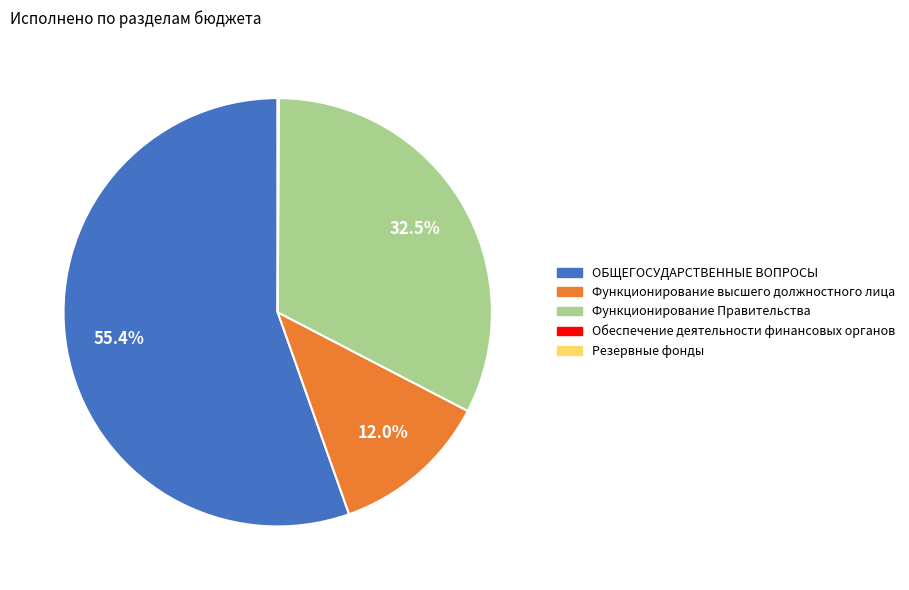

Which slice represents more than half of the pie?

ОБЩЕГОСУДАРСТВЕННЫЕ ВОПРОСЫ